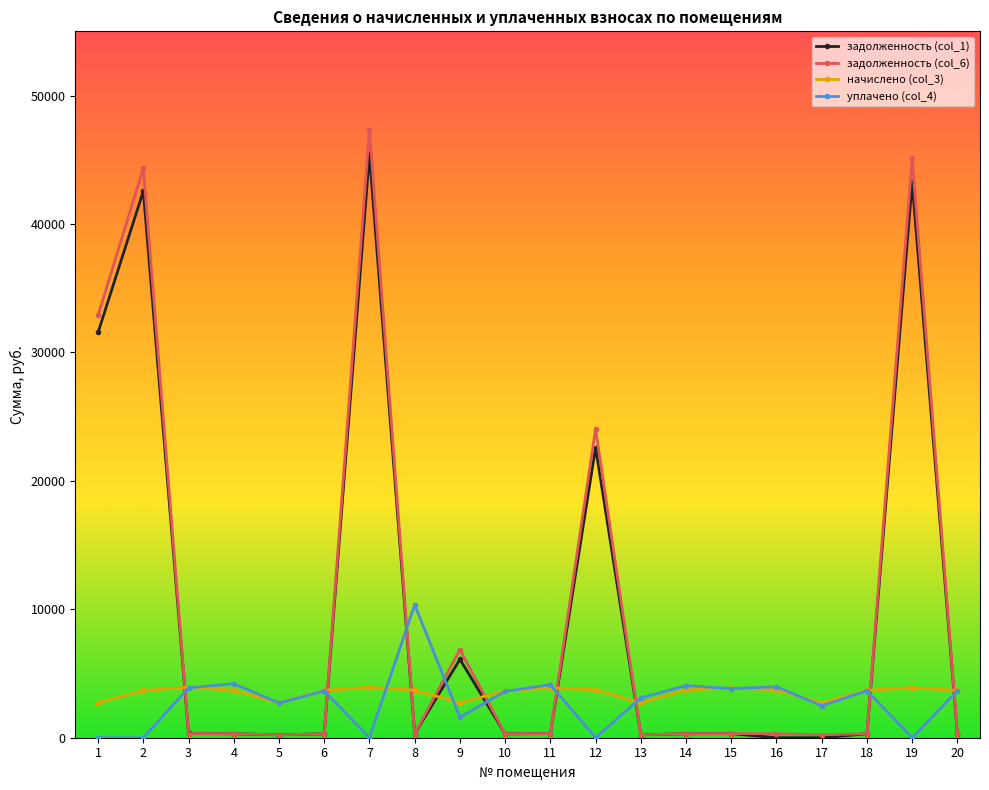

Is it true that уплачено (col_4) equals 17322.5 at 8?

False